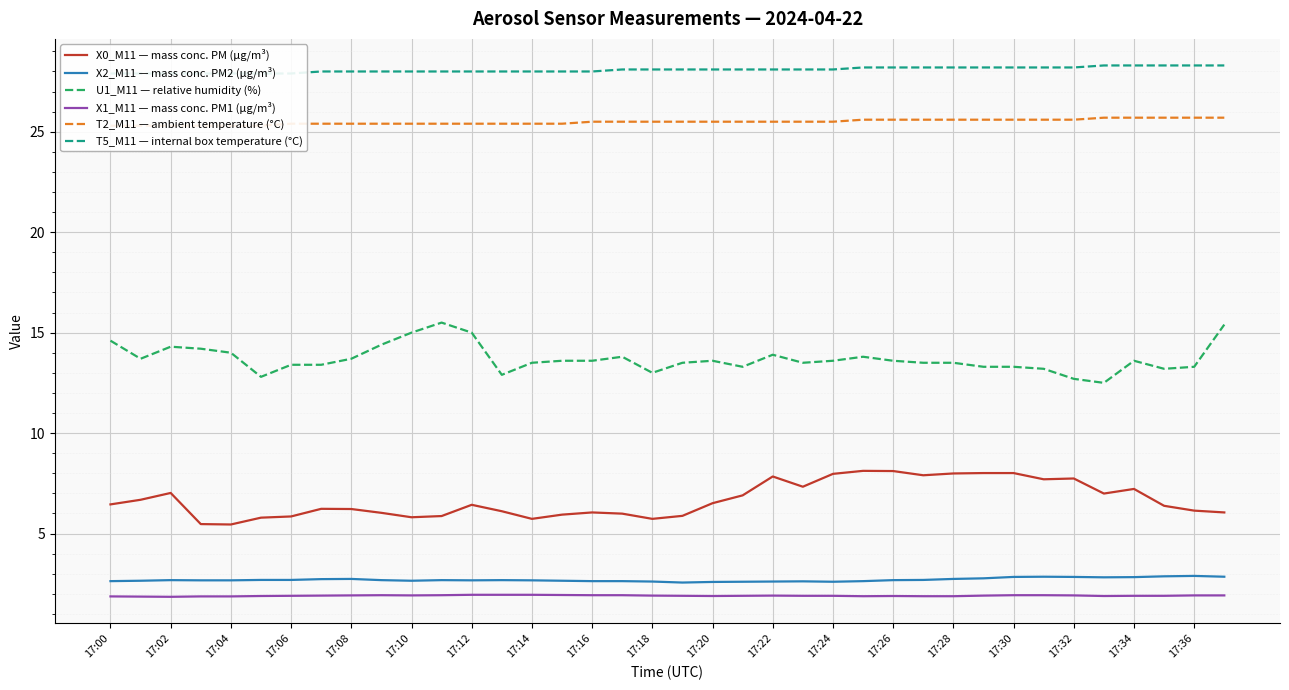

Which series has the largest range (max minus min)?

U1_M11 — relative humidity (%)